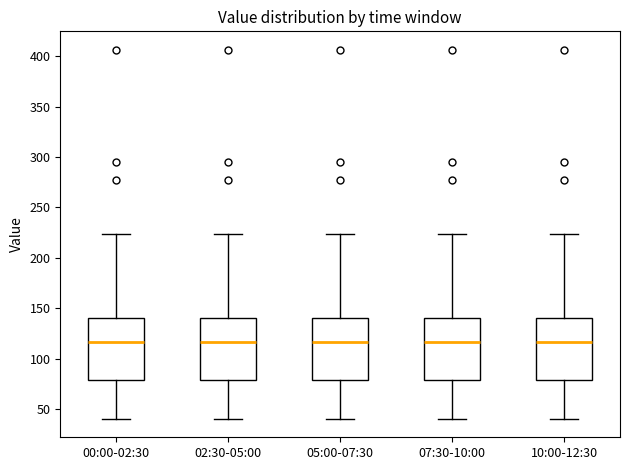

Reading left to right, transcribe this box plot: for each box, give where its median line is, the range the box spans, and where its two whiskers end, as read against the y-axis. The values are not printed on the chart, so give them approximately, as read against the axis.

00:00-02:30: median 115, box 80 to 140, whiskers 40 to 225
02:30-05:00: median 115, box 80 to 140, whiskers 40 to 225
05:00-07:30: median 115, box 80 to 140, whiskers 40 to 225
07:30-10:00: median 115, box 80 to 140, whiskers 40 to 225
10:00-12:30: median 115, box 80 to 140, whiskers 40 to 225